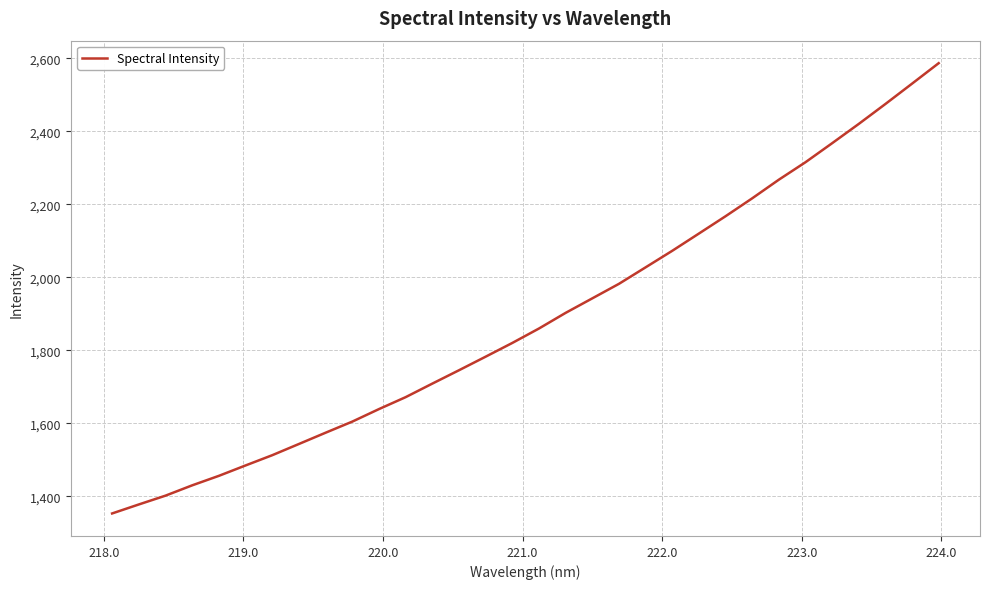

How many series are shown in this chart?

1